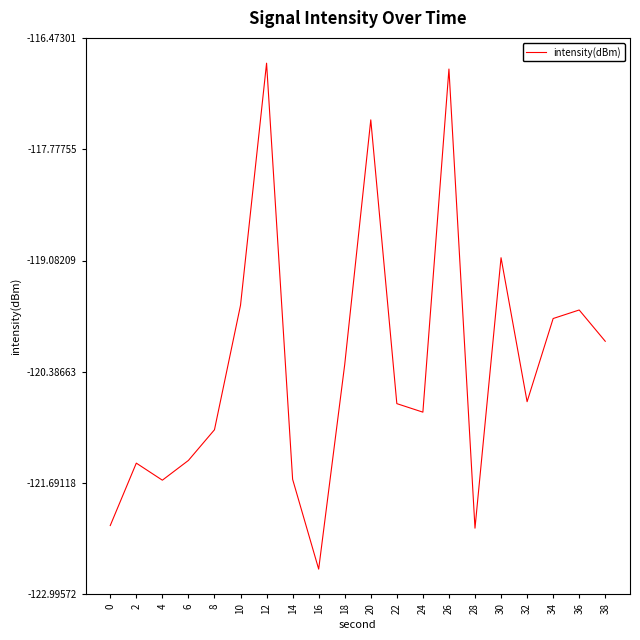

The value at 0 is -60.2. True or false?

False